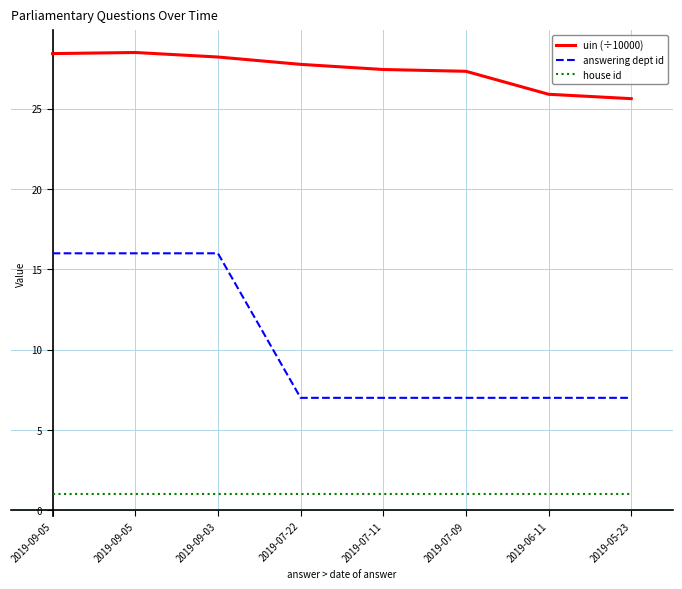

What is the value of the answering dept id point at the 8th from the left?

7.0